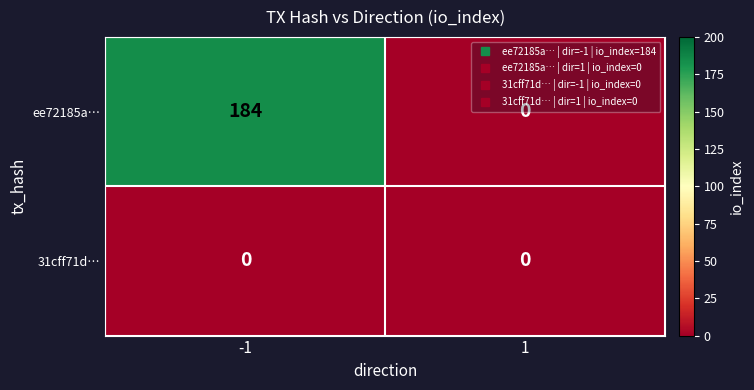

Between -1 and 1, which series saw the biggest shift?

ee72185a…